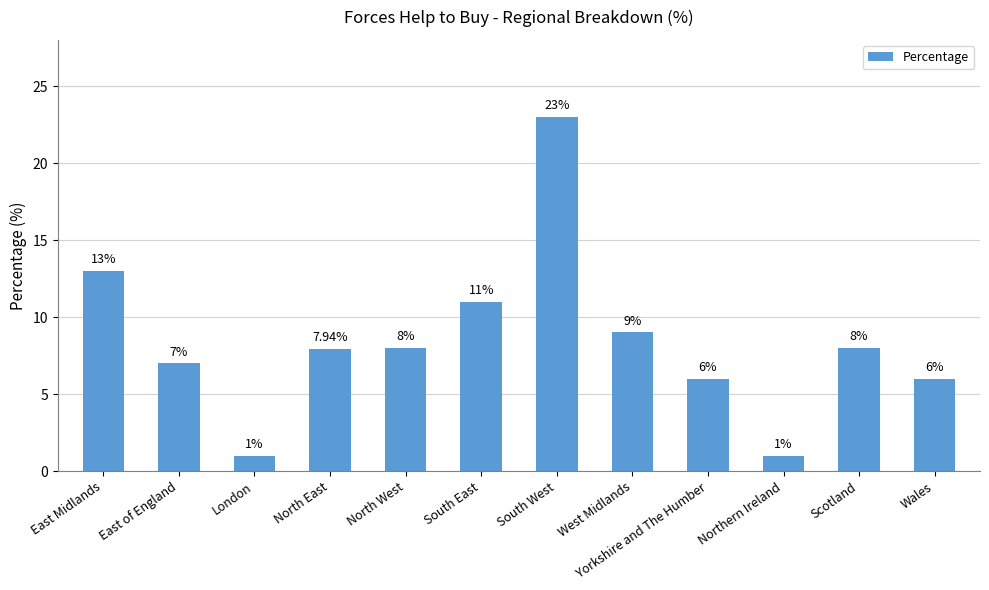

What is the change in value from North East to South East?

+3.1